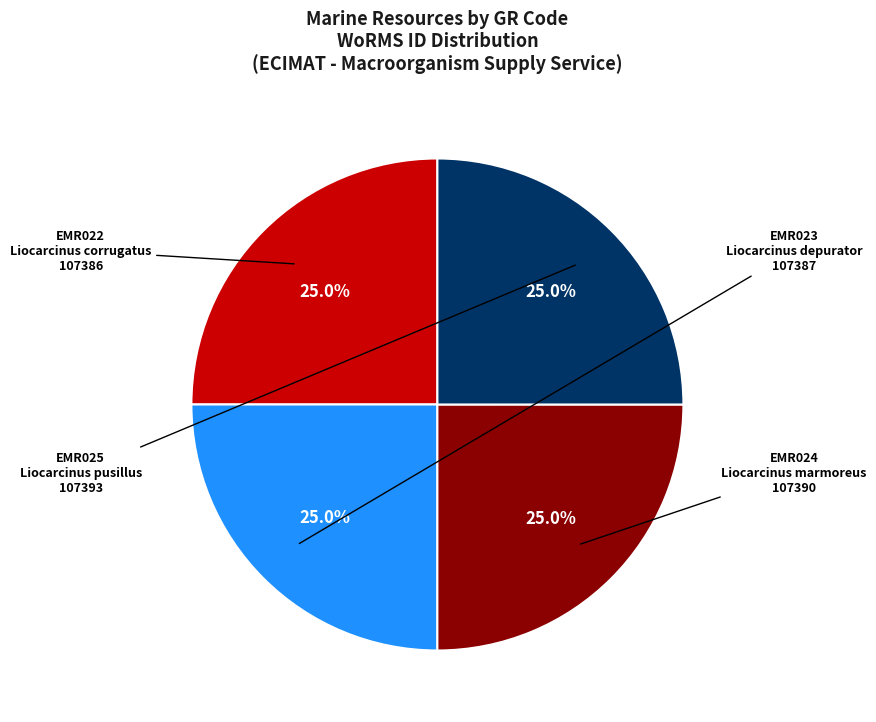

What is the total percentage of EMR024 and EMR025?

50.0%